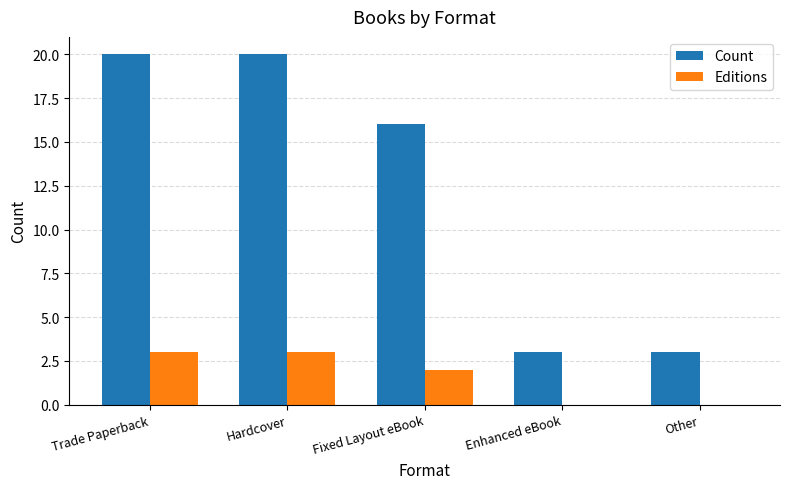

The Count series shows 5 at Other. True or false?

False